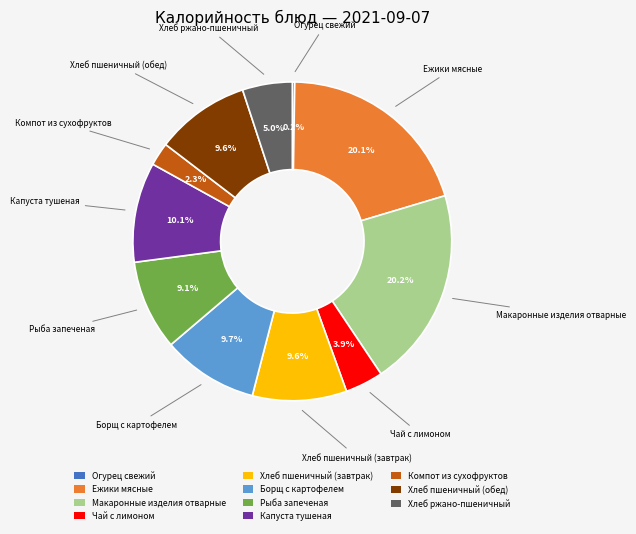

Is the sum of Макаронные изделия отварные and Чай с лимоном greater than half?

No